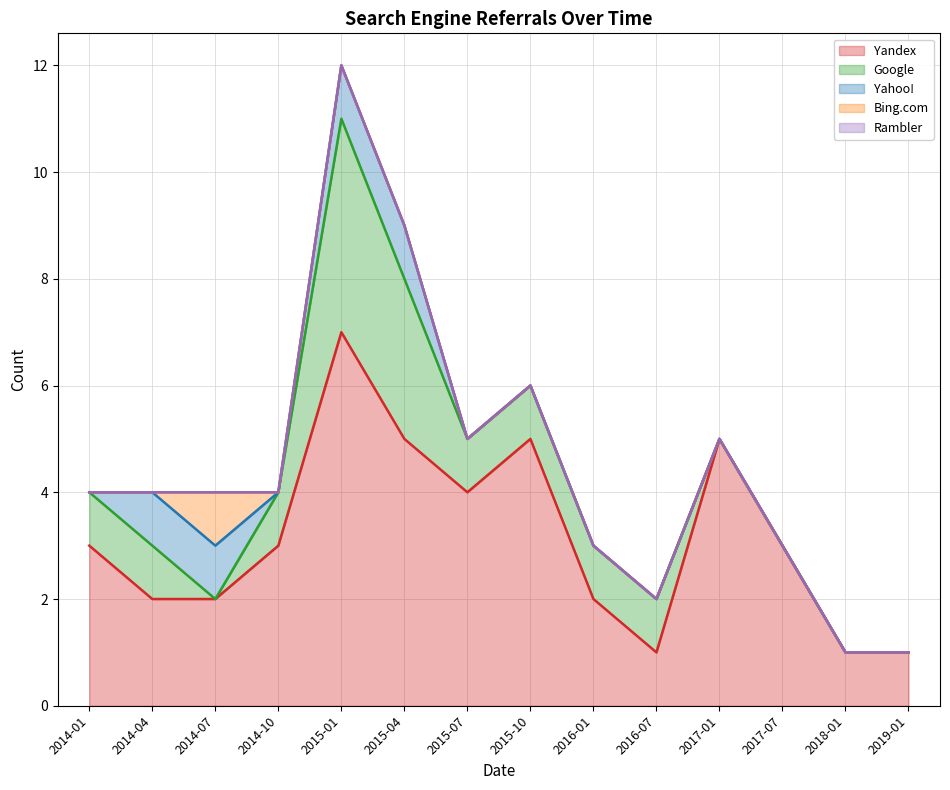

Which category has the highest value in the Yahoo! series?

2014-04